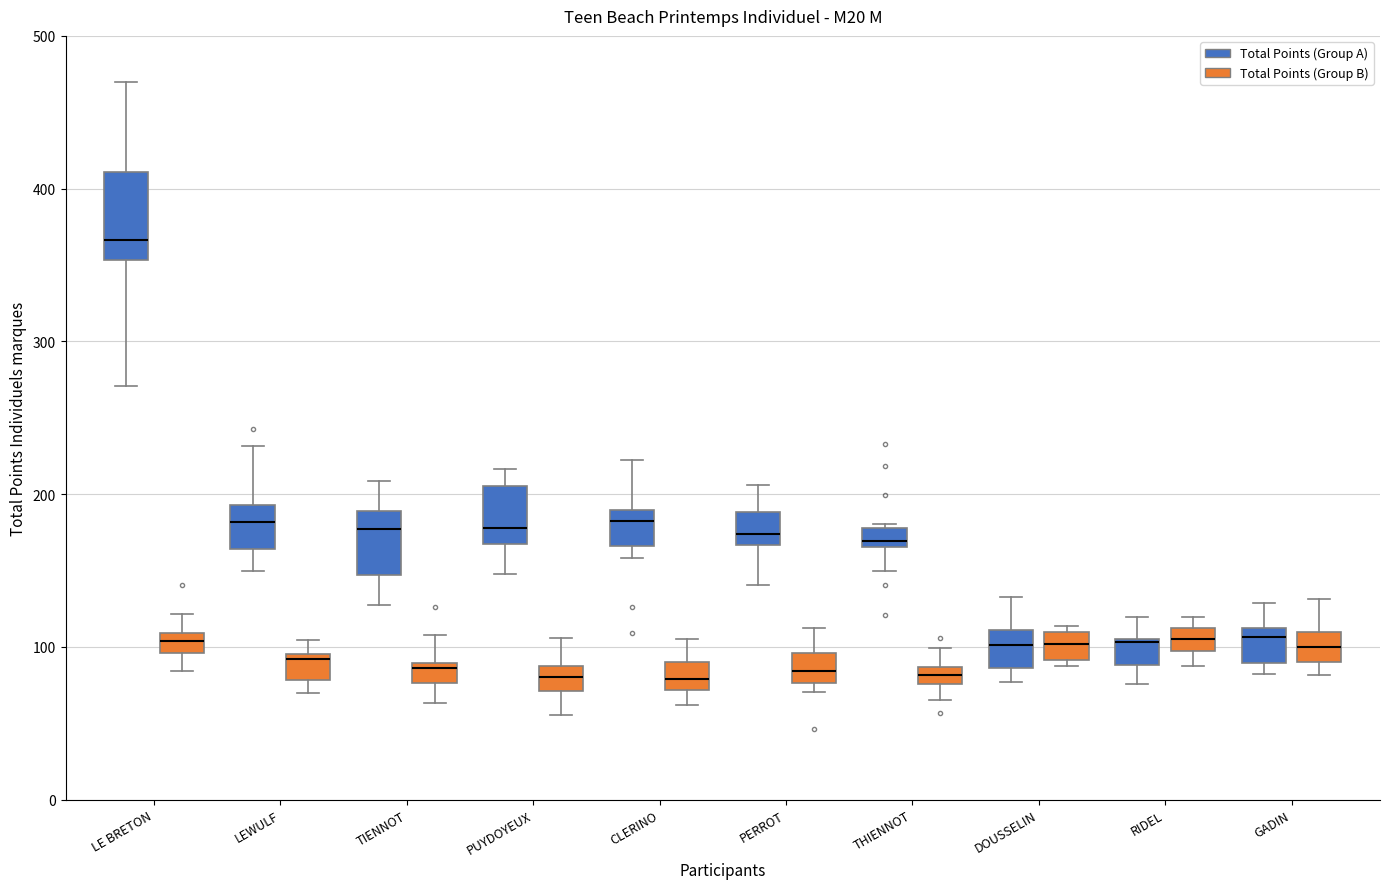

Comparing the boxes themselves (not the whiskers), which one is the tallest?

LE BRETON (Total Points (Group A))